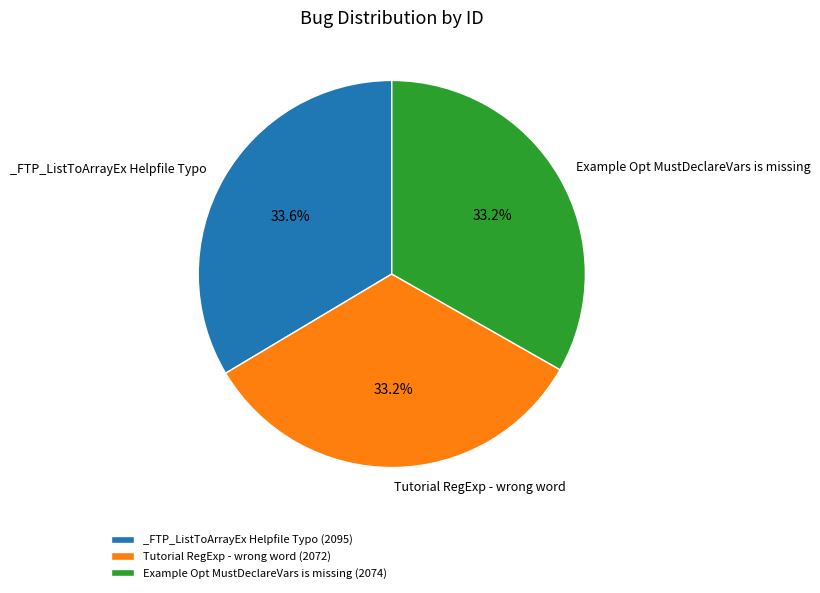

Is there any slice that represents more than half of the pie?

No